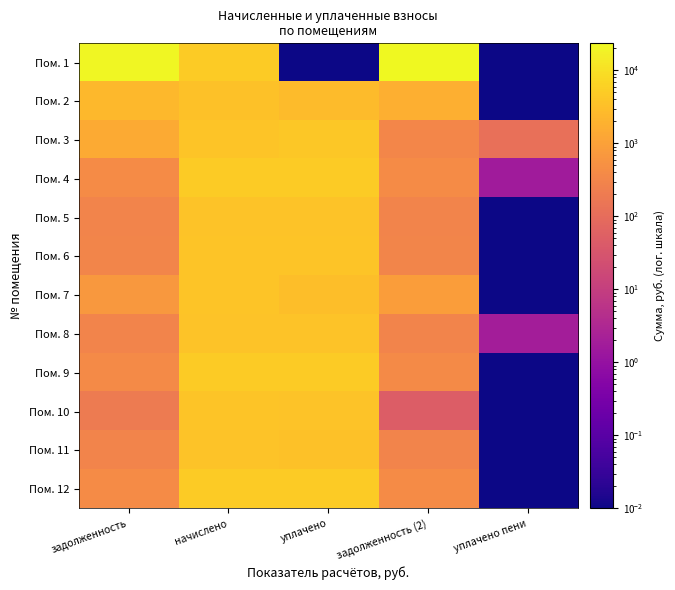

At which category is the sum across all series the highest?

начислено